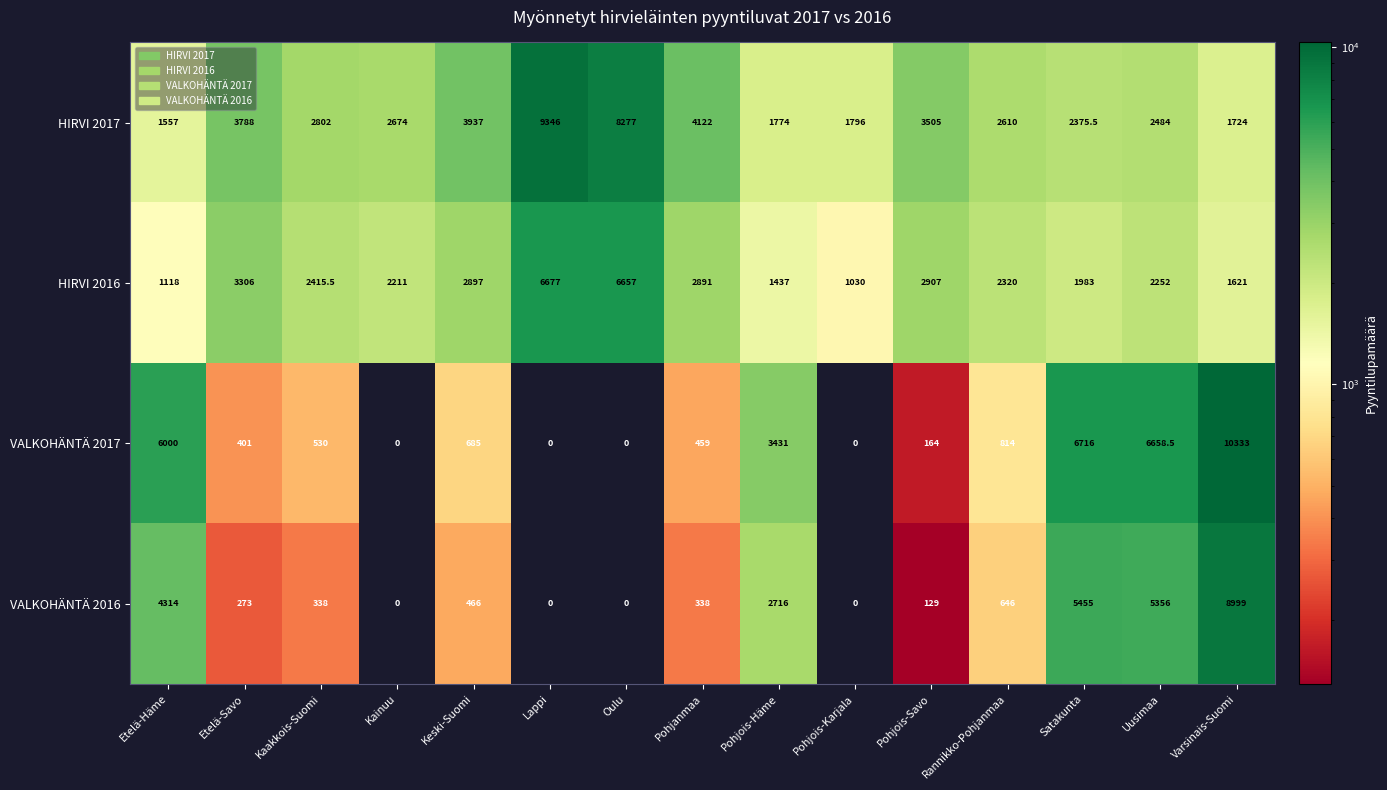

At which category is the sum across all series the highest?

Varsinais-Suomi